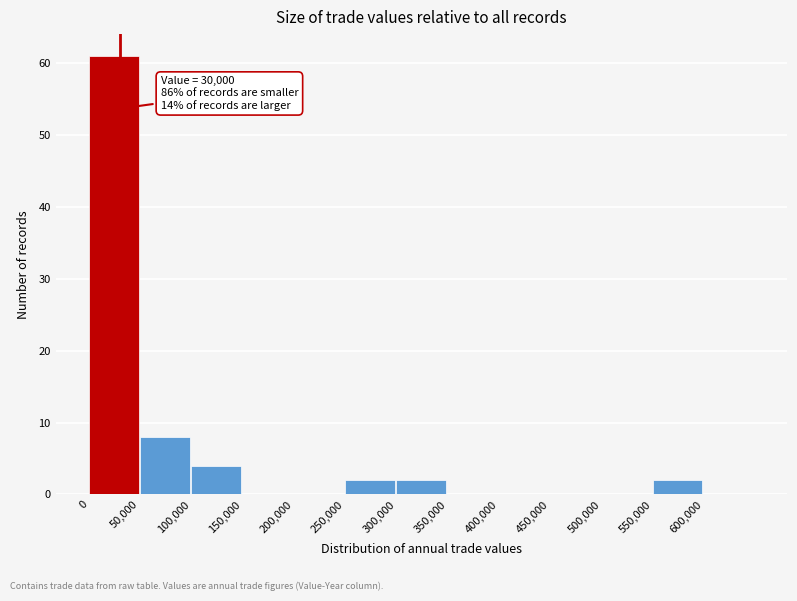

Over which range of the x-axis is the bar tallest?

0 to 50000